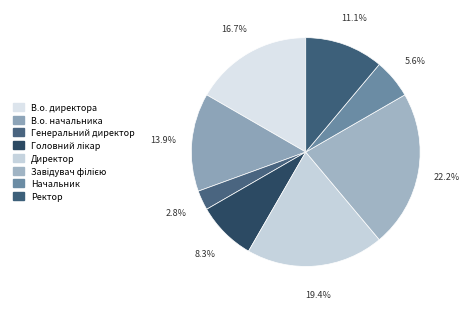

How many slices are in this pie chart?

8